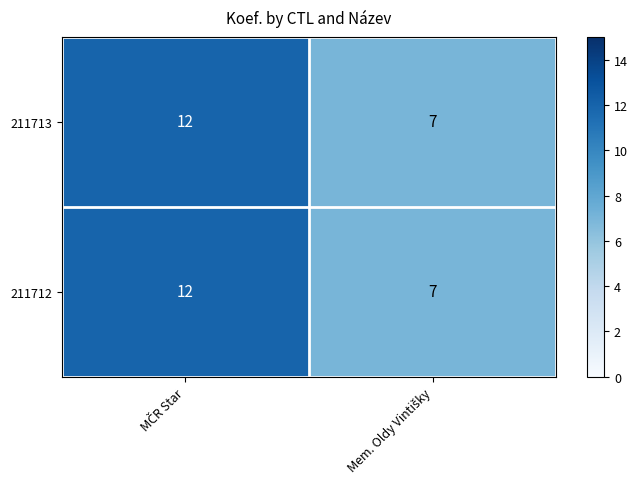

What is the maximum value for 211713?

12